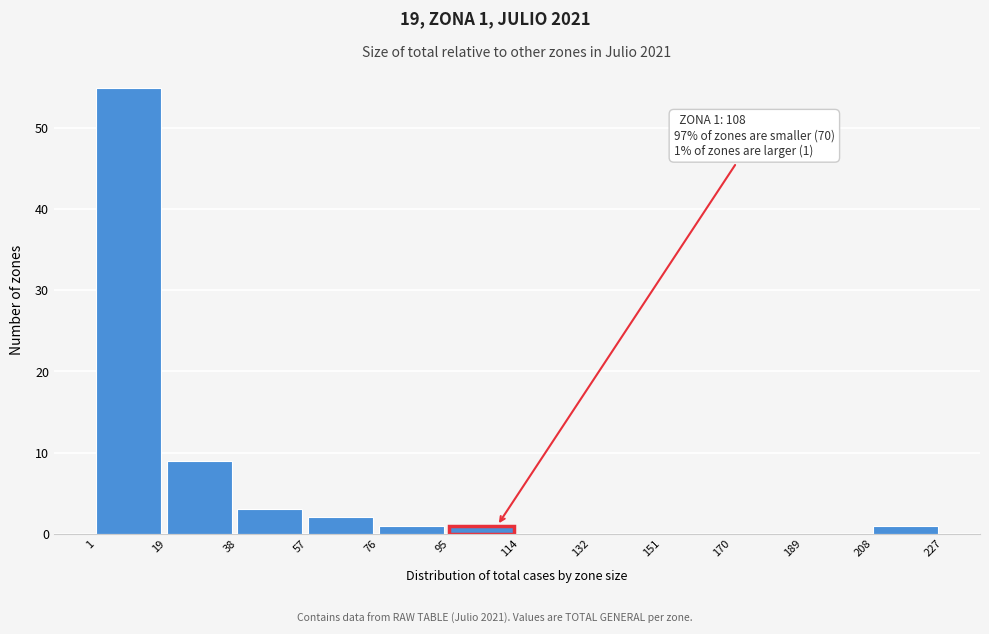

Over which range of the x-axis is the bar tallest?

1 to 19